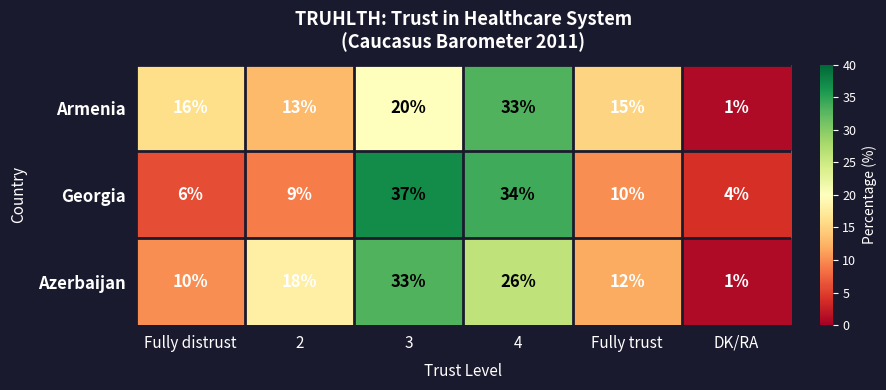

What is the total value across all series at 3?

90